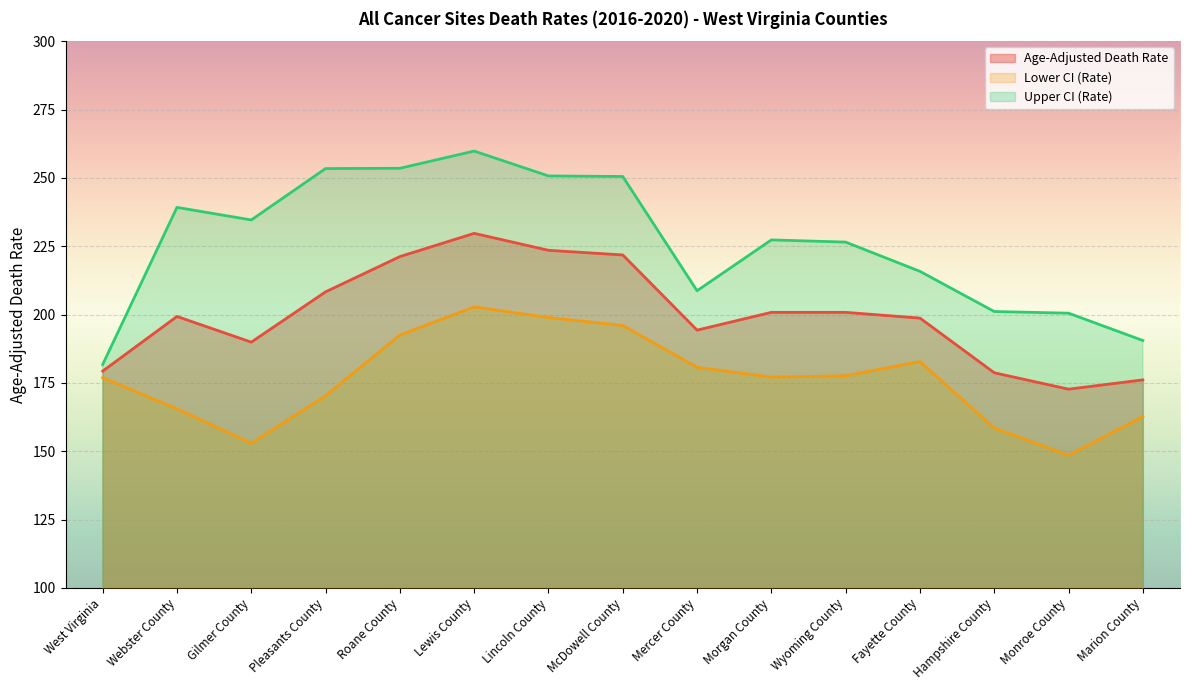

What position from the right is Fayette County?

4